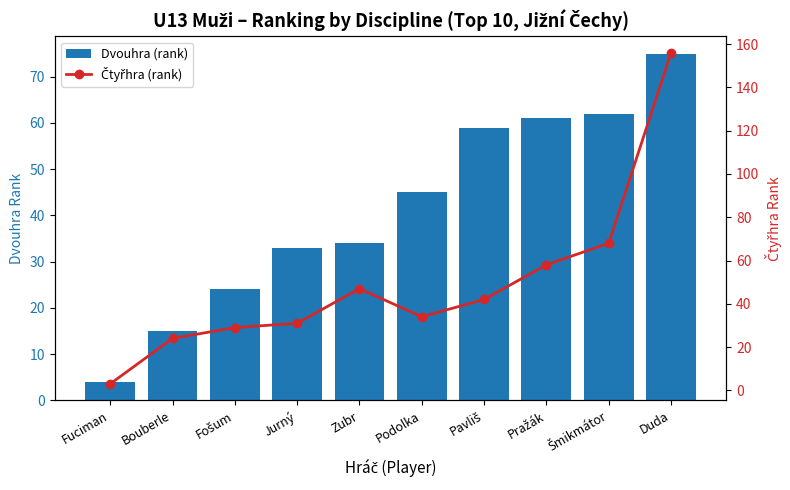

At which label does Čtyřhra (rank) first exceed 42?

Zubr